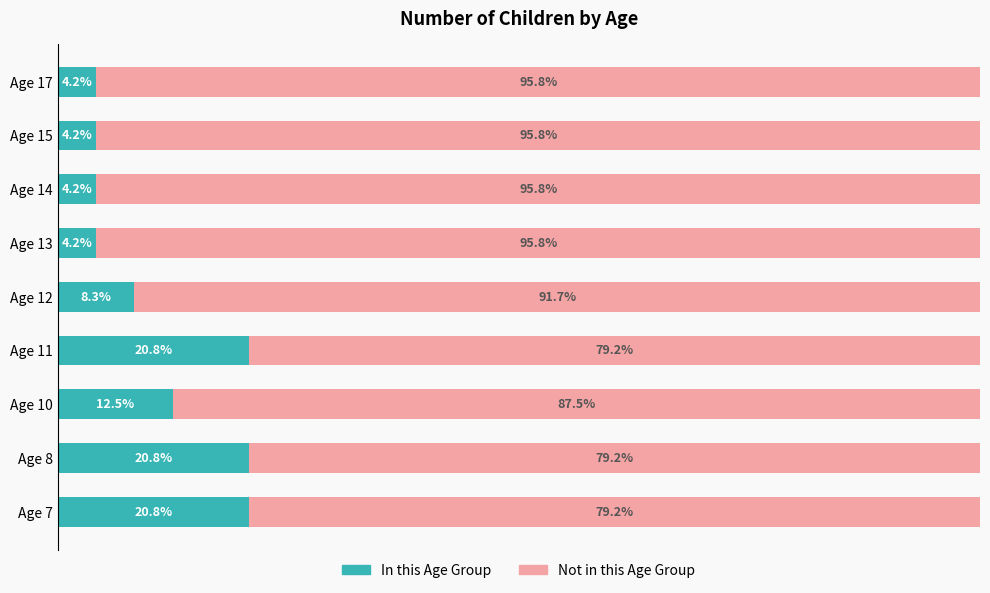

What are all the series names shown in the legend?

In this Age Group, Not in this Age Group